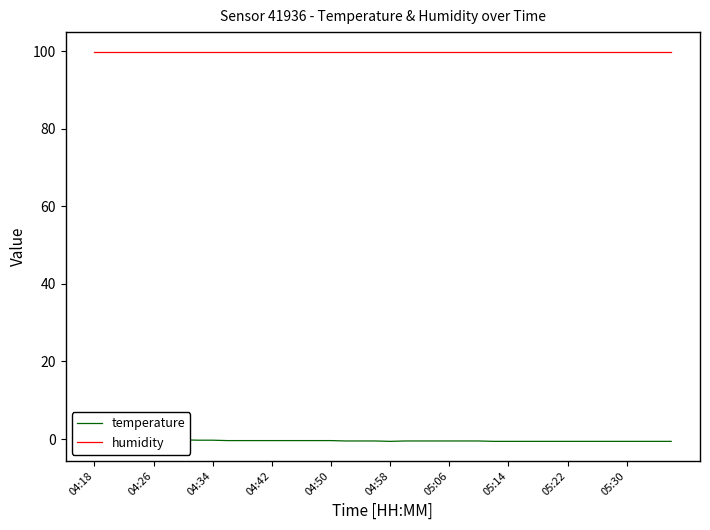

What is the difference between the maximum and minimum values in the temperature series?

0.6